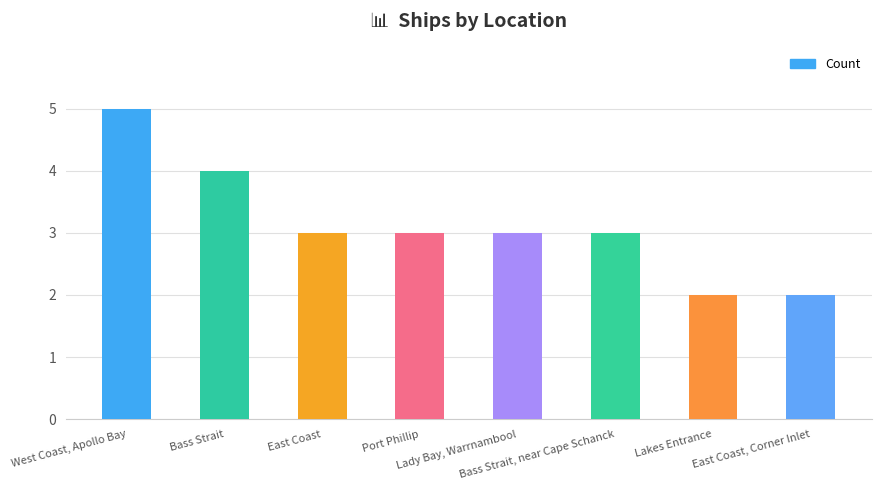

Count the number of data series in this chart.

1